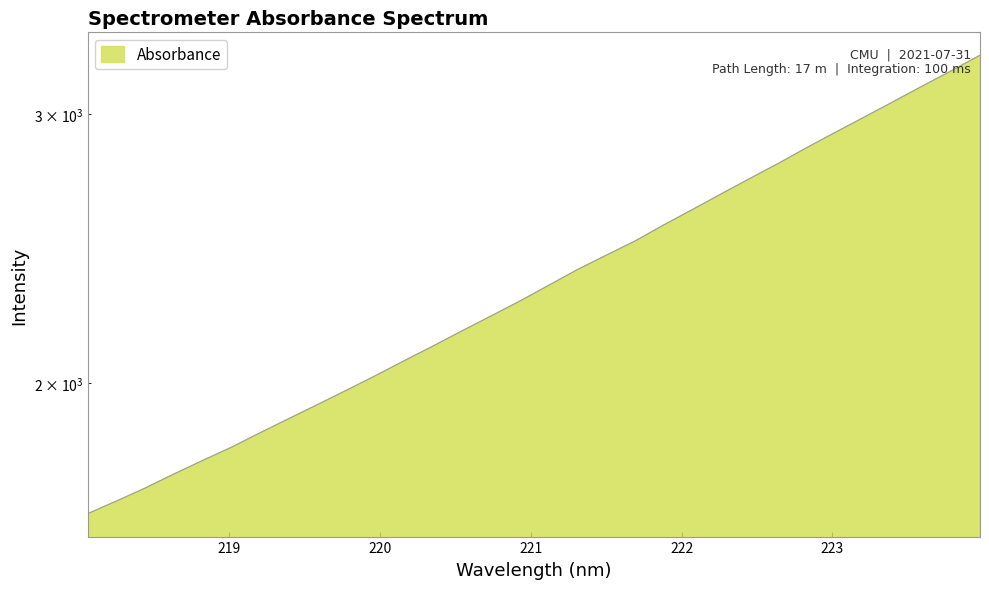

What is the difference between the second highest and minimum values?

1559.6